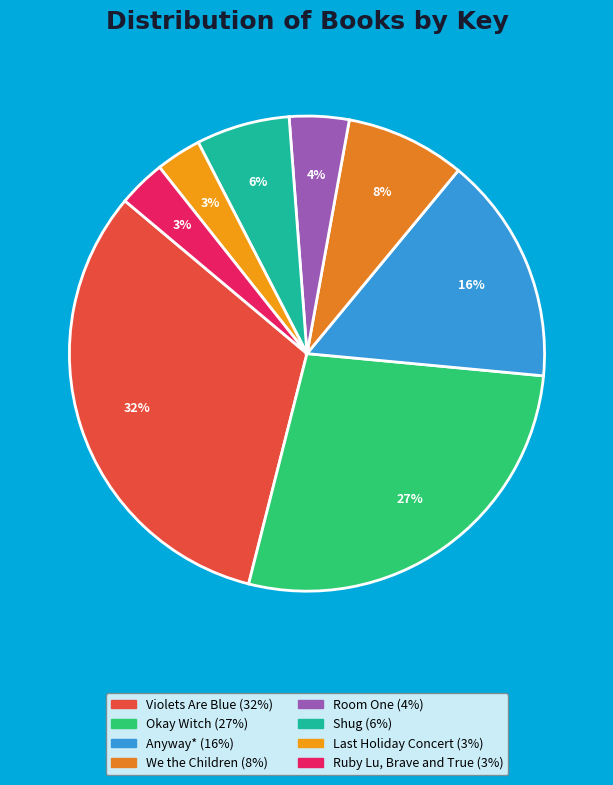

Between We the Children and Anyway*, which is larger?

Anyway*